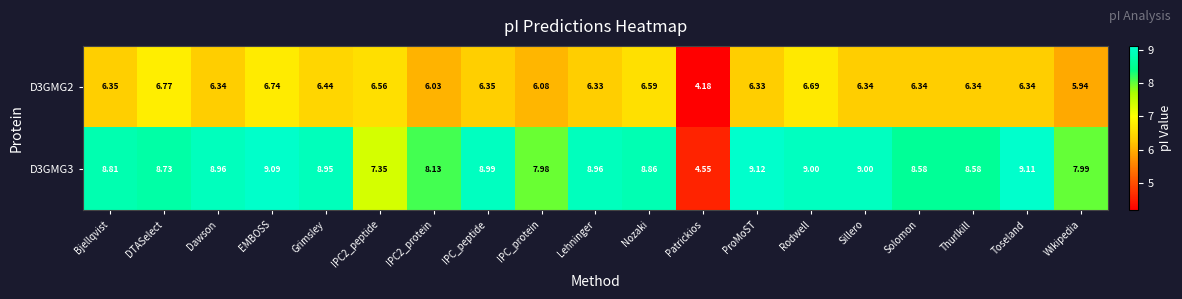

Between Thurlkill and Wikipedia, which series saw the biggest shift?

D3GMG3